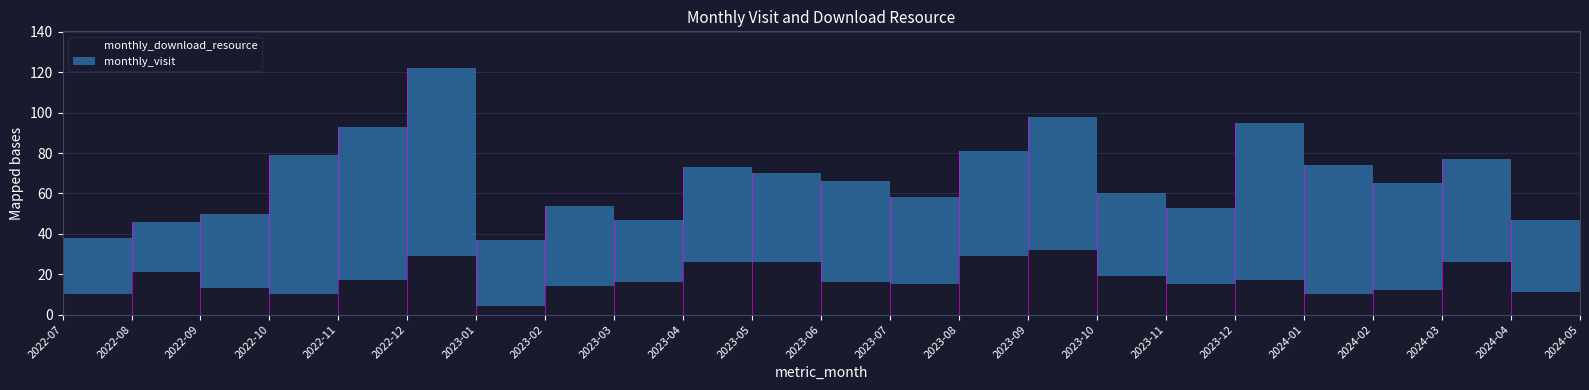

Reading left to right, transcribe all the data shown in this chart.

monthly_visit: 28	25	37	69	76	93	33	40	31	47	44	50	43	52	66	41	38	78	64	53	51	36	1
monthly_download_resource: 10	21	13	10	17	29	4	14	16	26	26	16	15	29	32	19	15	17	10	12	26	11	0